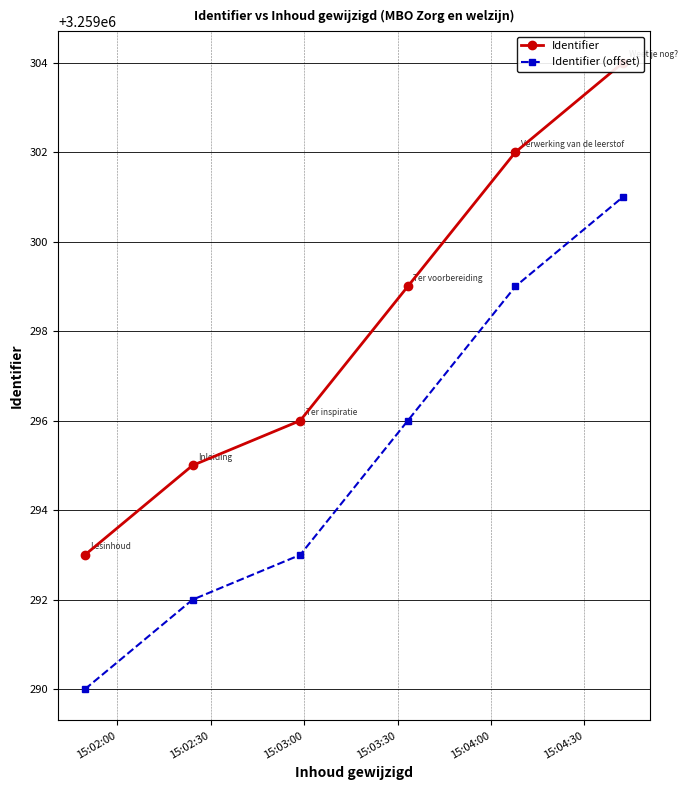

How many values in the Identifier (offset) series are below 3259296?

3